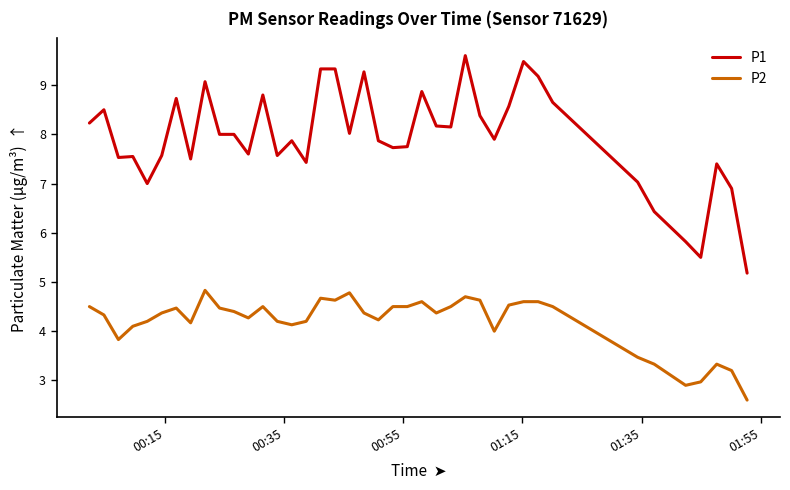

How many series are shown in this chart?

2